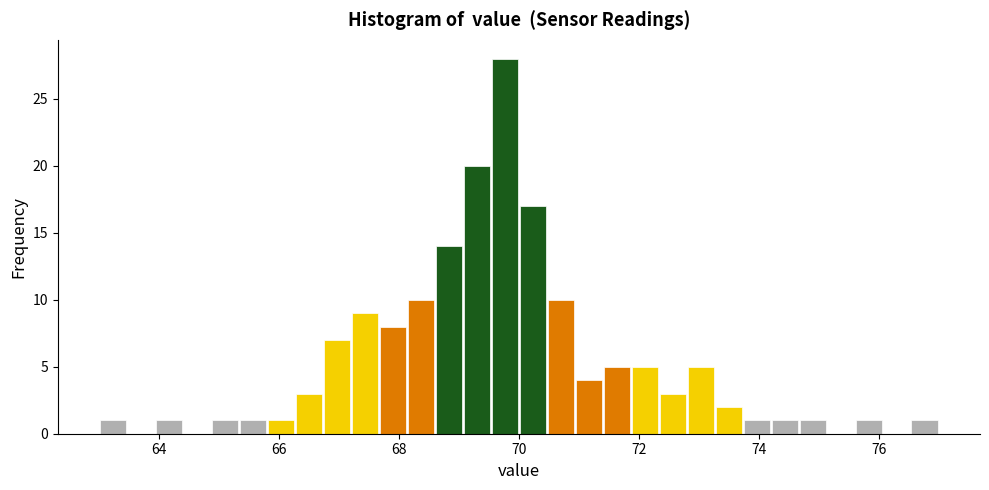

Read against the x-axis, roughly where is the centre of the tallest bar?

69.8